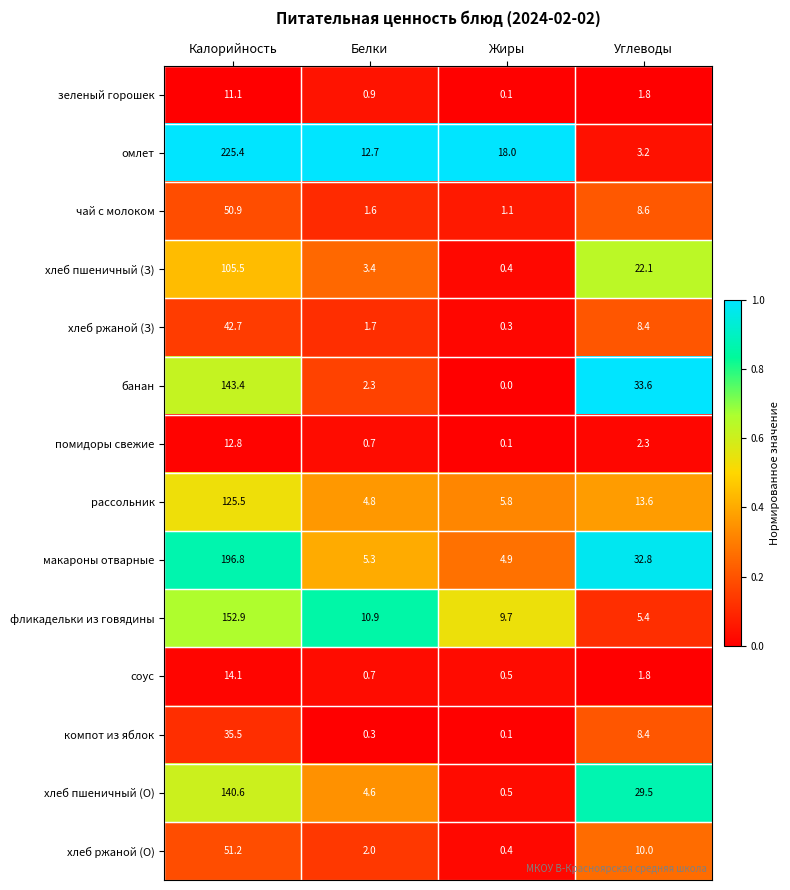

Which series has the largest range (max minus min)?

омлет